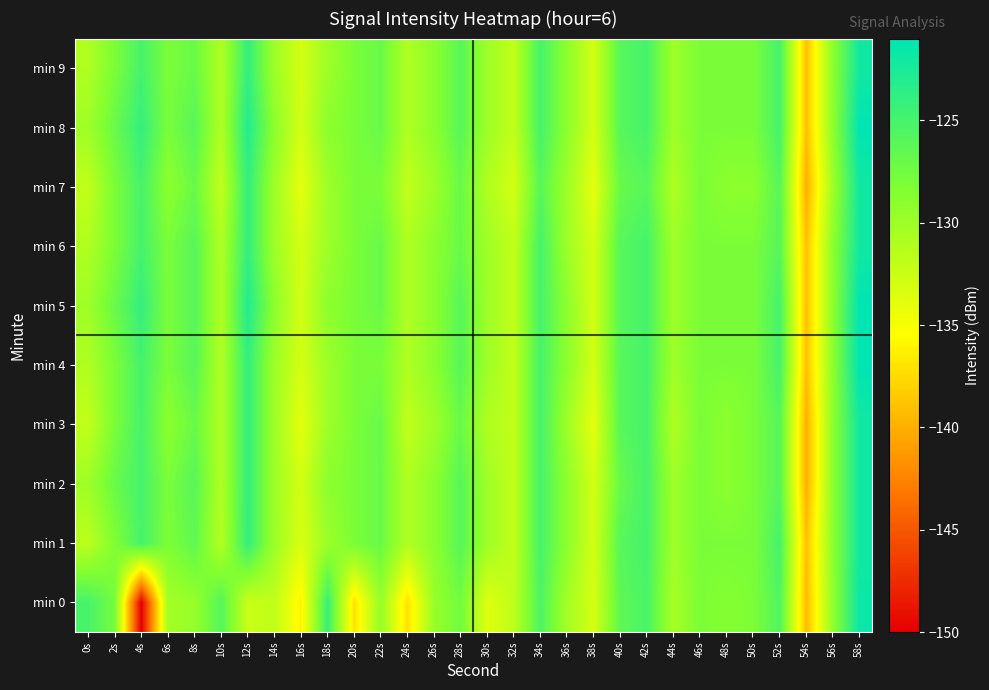

What is the spread (max minus min) of values at 36s?

1.4